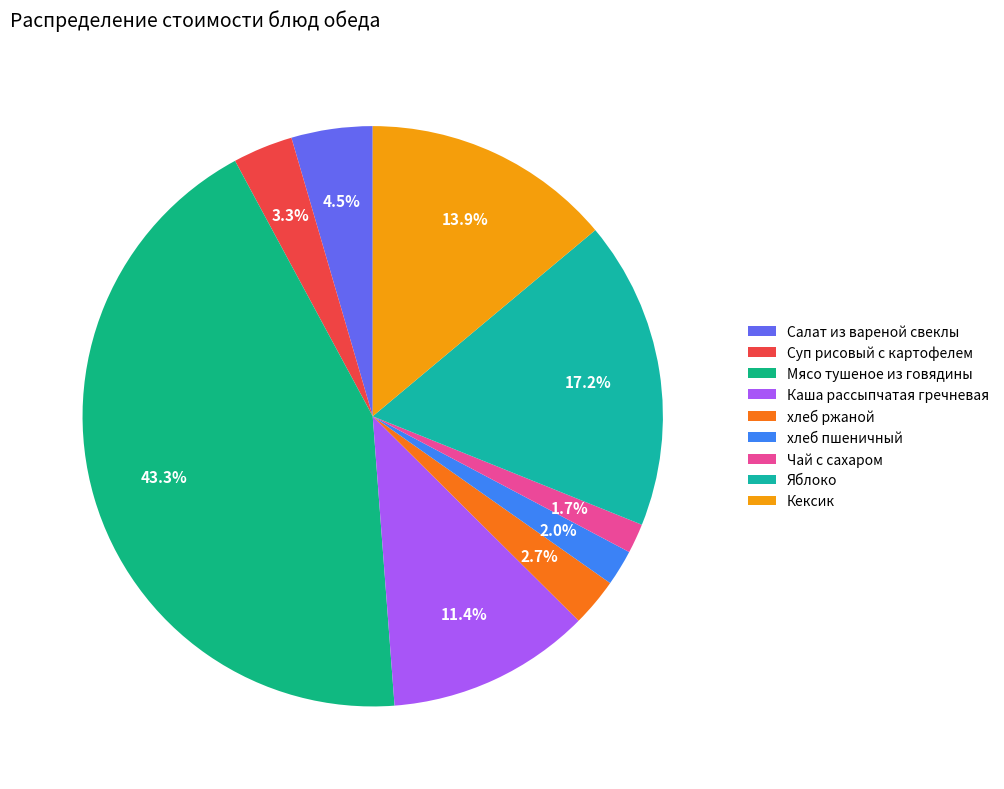

To the nearest percent, what is the average slice percentage?

11%